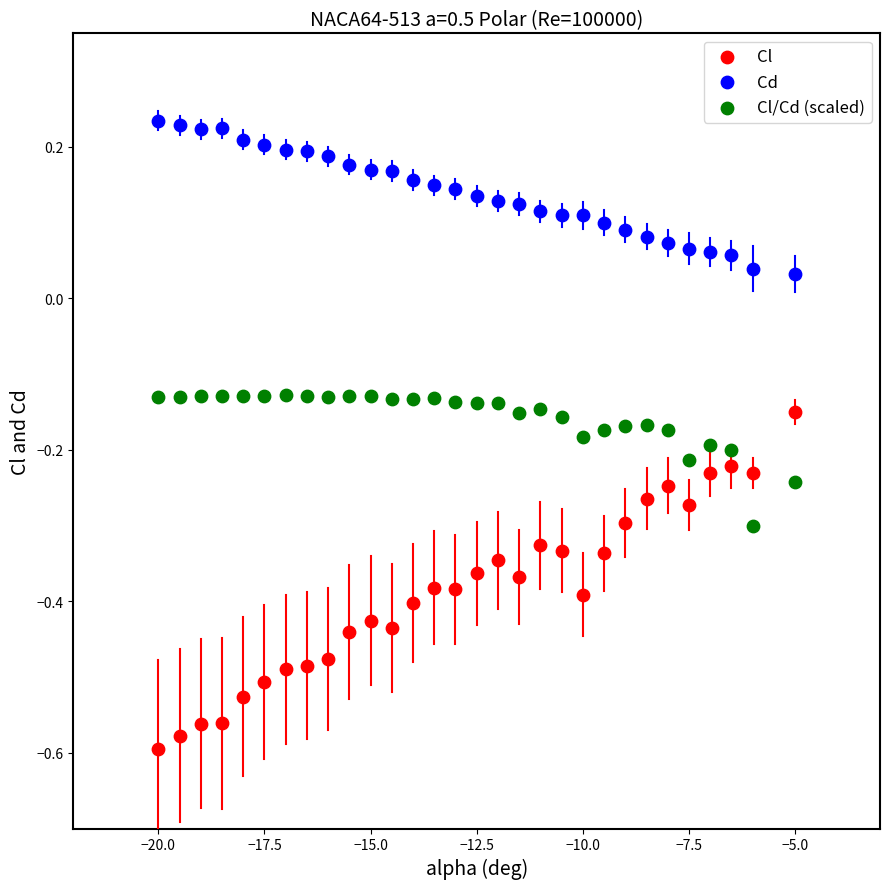

Which series contains the highest Y value?

Cd